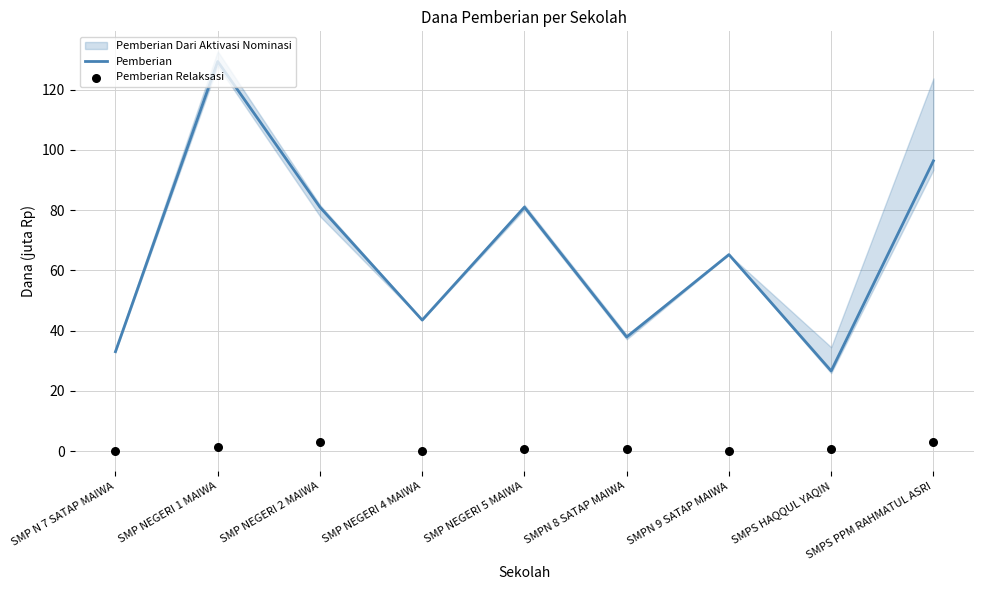

Which series has the widest spread of Y values?

Pemberian